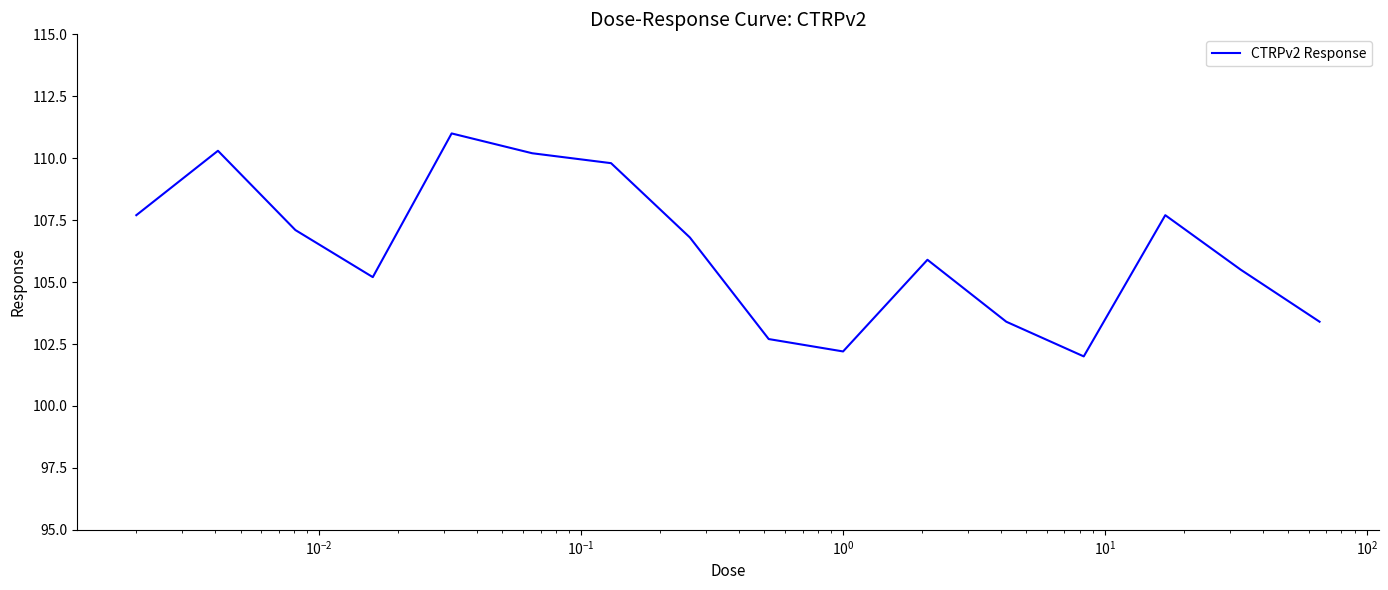

What is the maximum value shown in the chart?

111.0